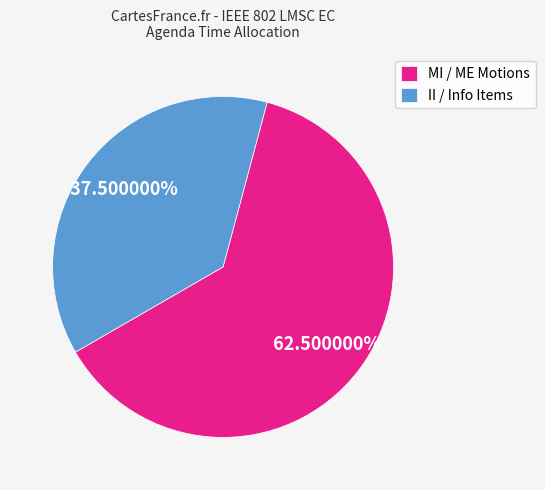

Combined, do II / Info Items and MI / ME Motions account for over 50%?

Yes